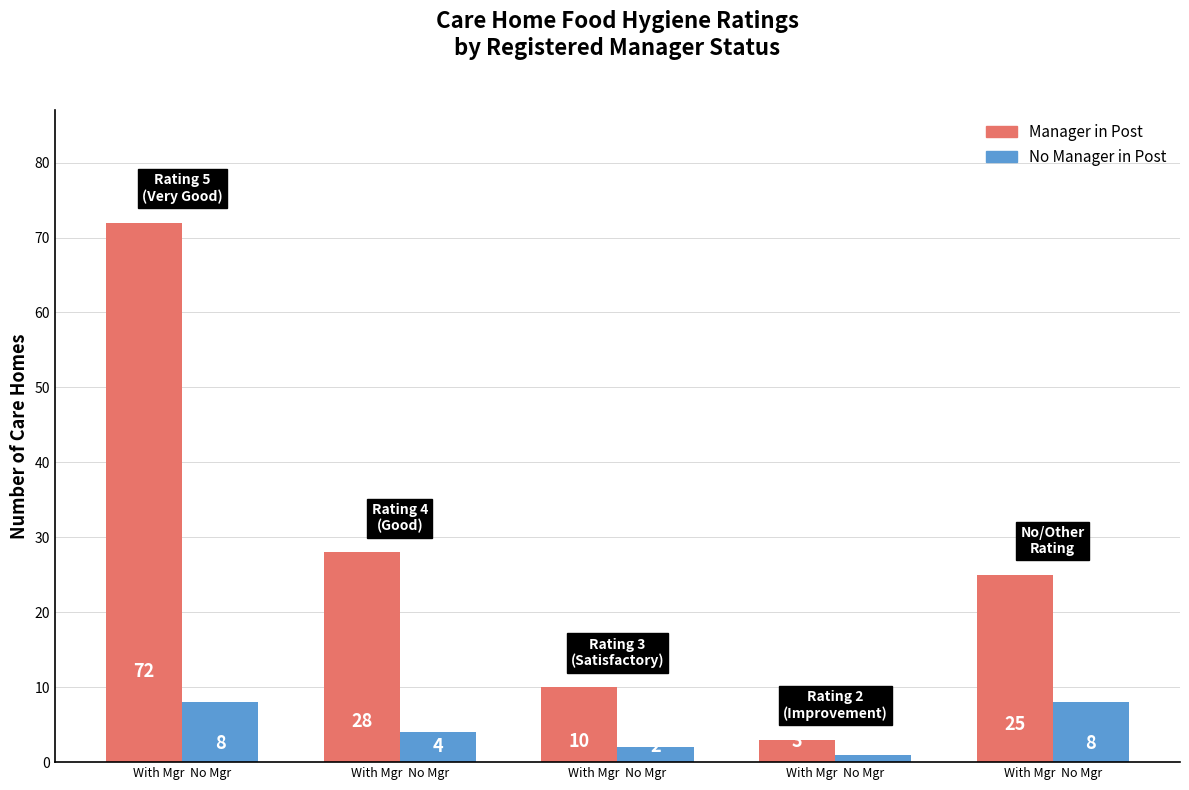

Reading left to right, extract all data points from this chart.

Manager in Post: 72	28	10	3	25
No Manager in Post: 8	4	2	1	8